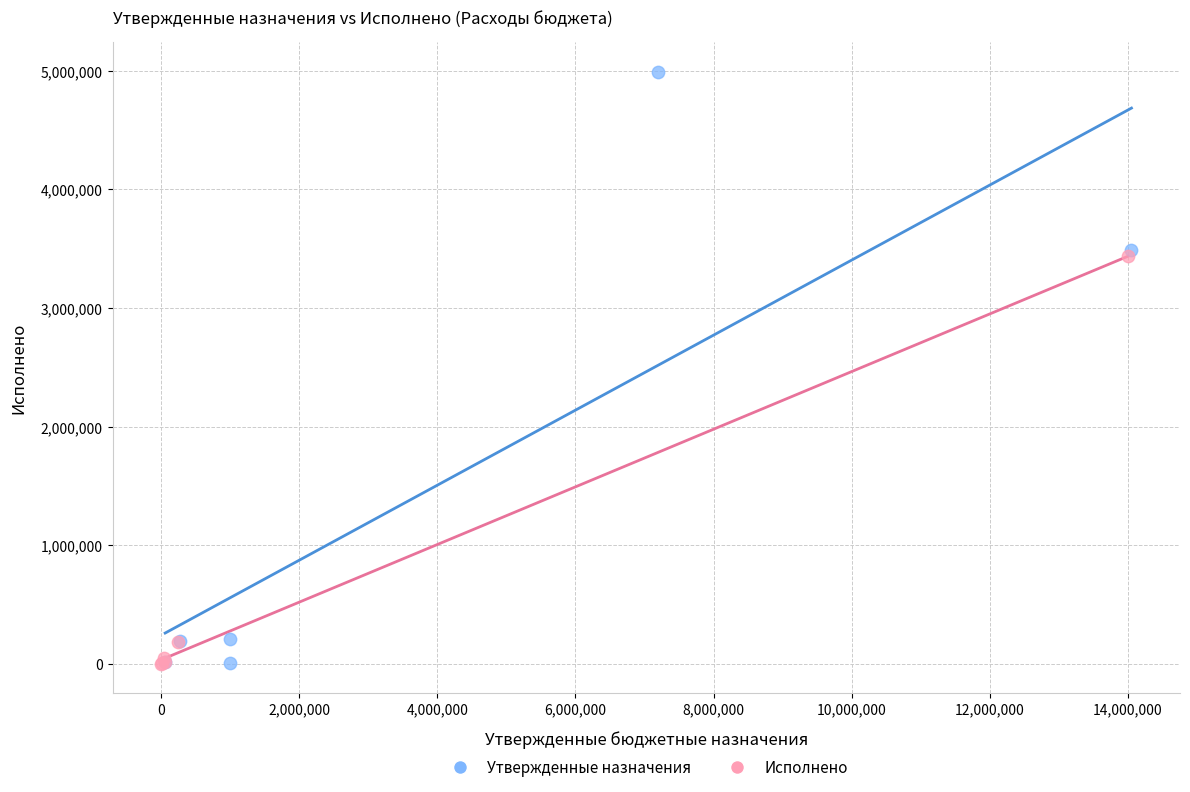

Which series has the widest spread of Y values?

Утвержденные назначения